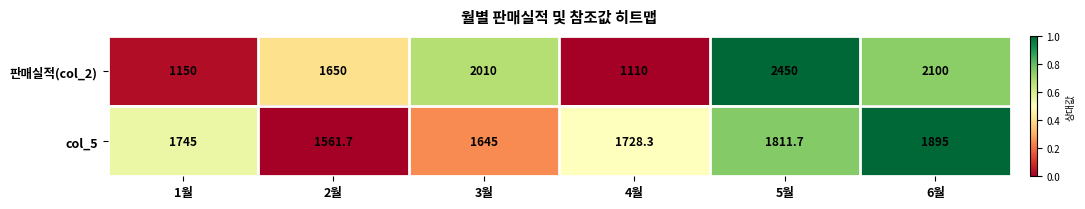

What is the greatest value displayed?

2450.0